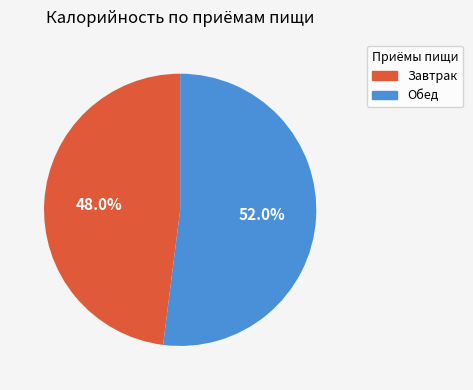

To the nearest percent, what is the average slice percentage?

50%